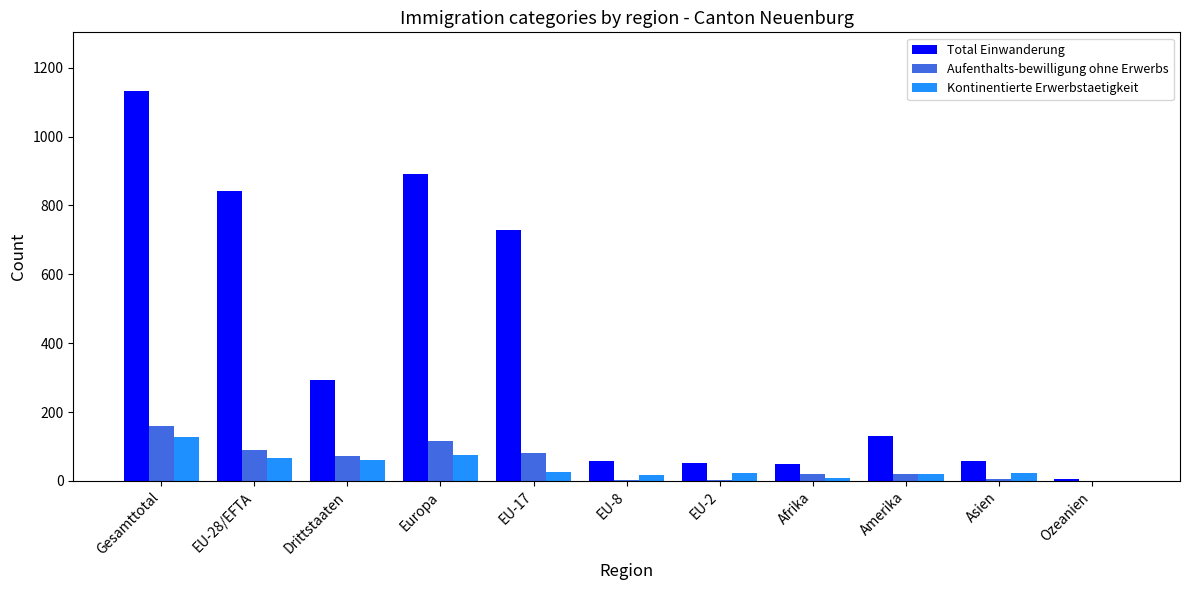

Is it true that Aufenthalts-bewilligung ohne Erwerbs equals 84 at Ozeanien?

False